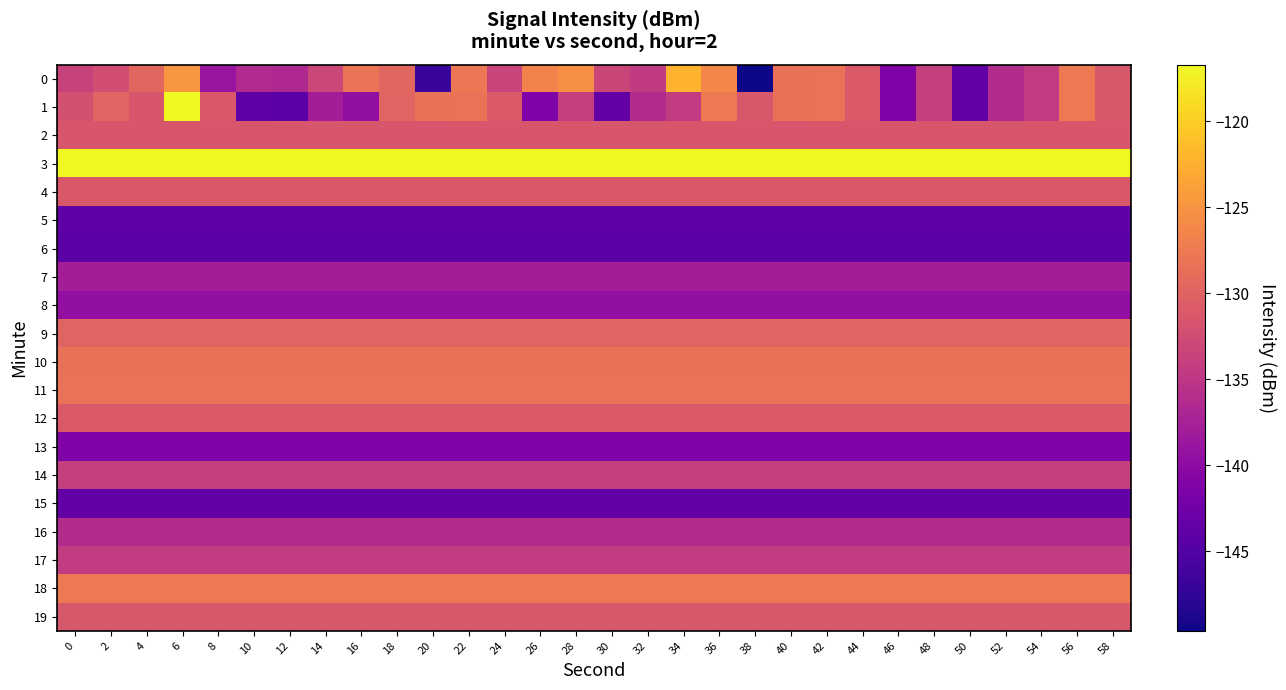

Which series has the widest spread of values?

1